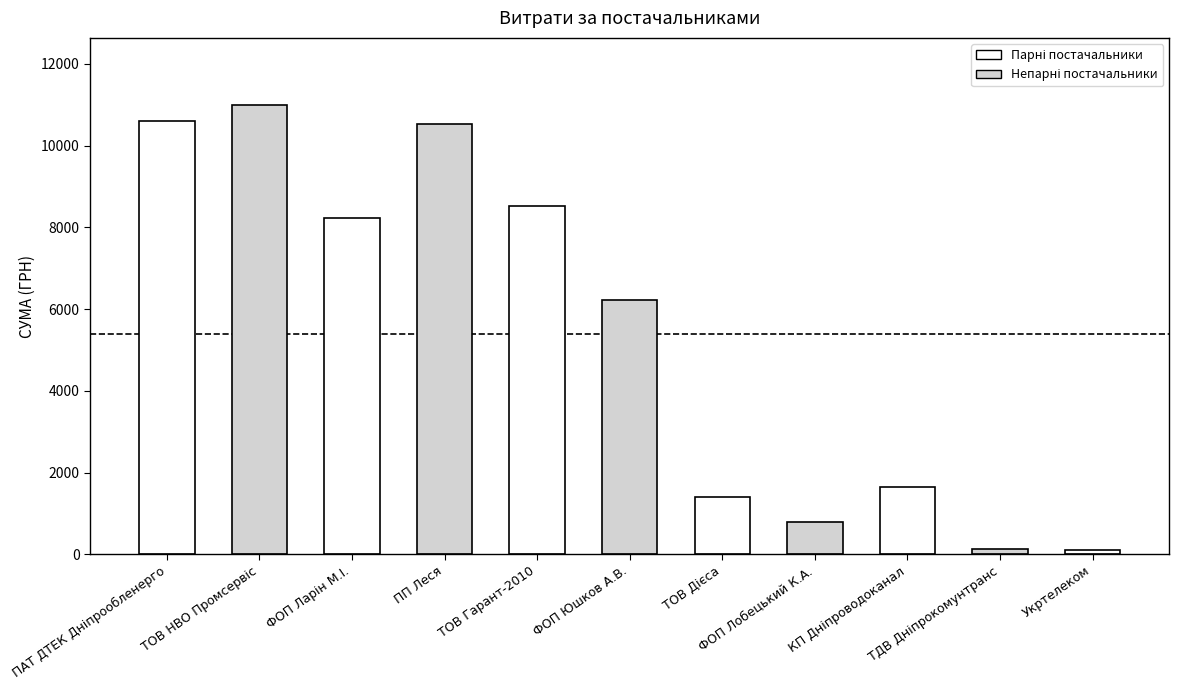

How many series are shown in this chart?

1